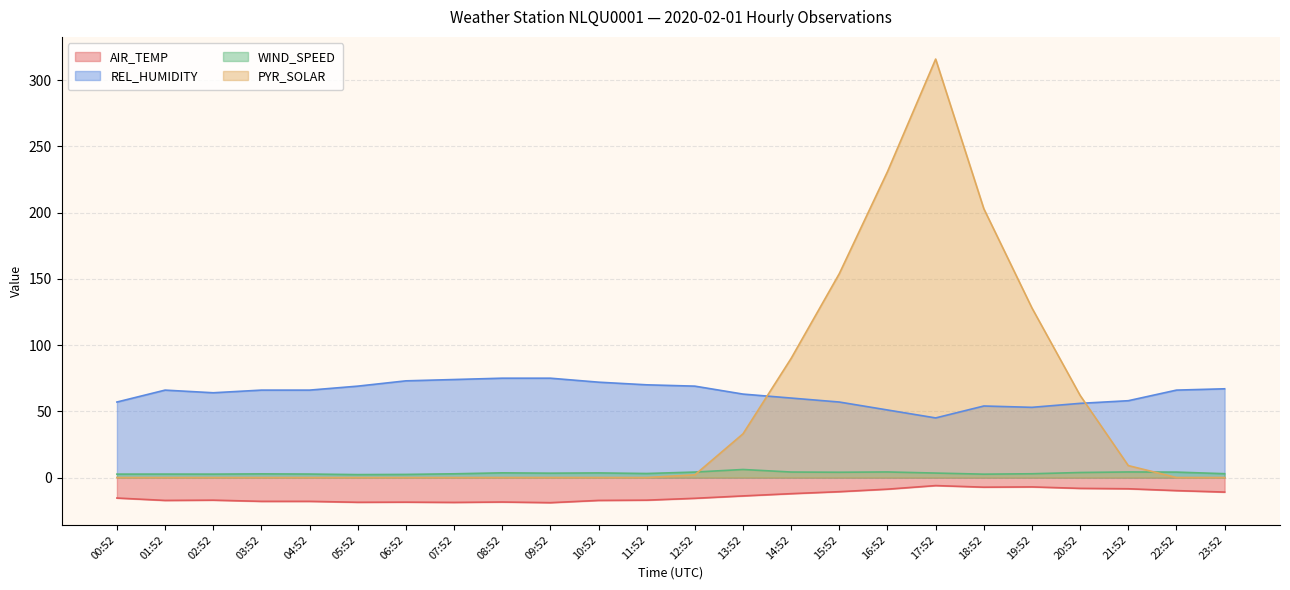

True or false: PYR_SOLAR and AIR_TEMP cross at least once.

False